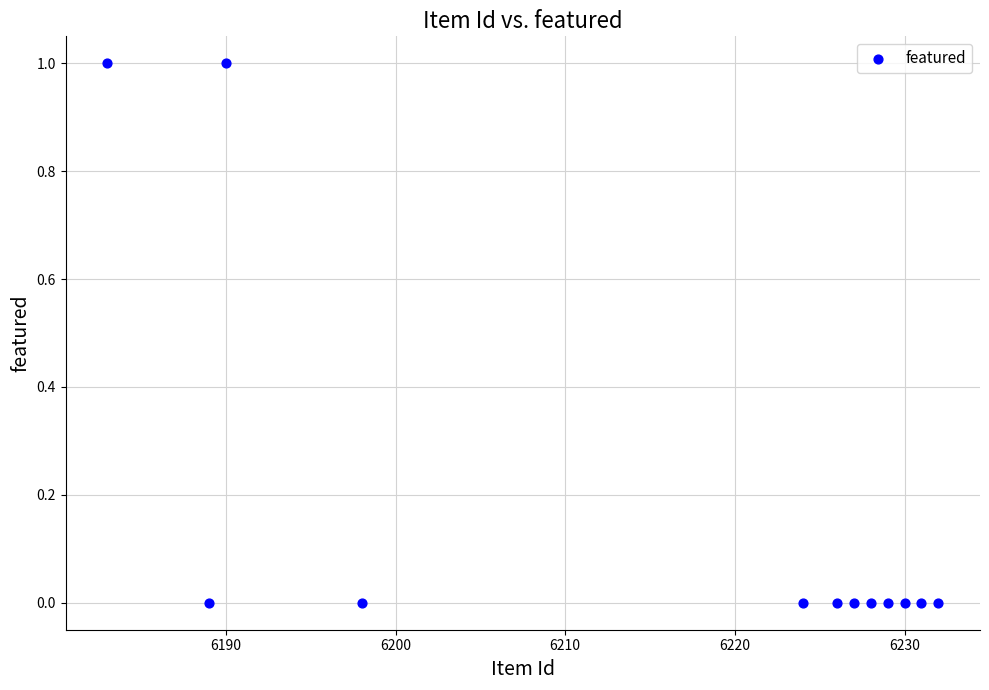

What is the range of X values (max minus min)?

49